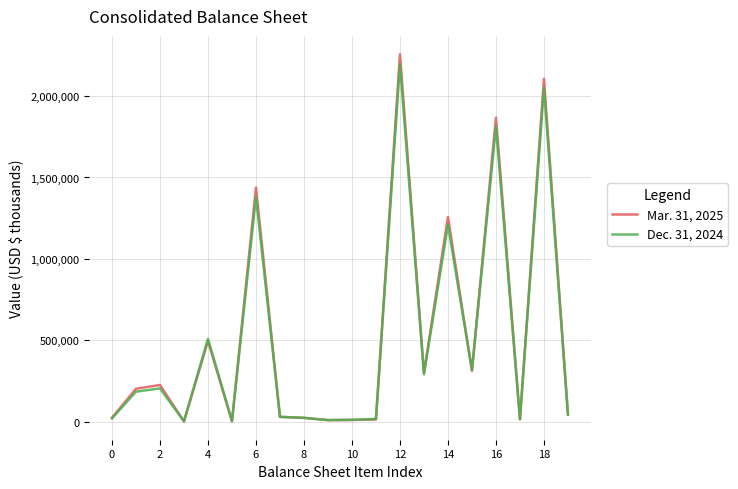

True or false: Mar. 31, 2025 has more than 0 points higher than both neighbors.

True